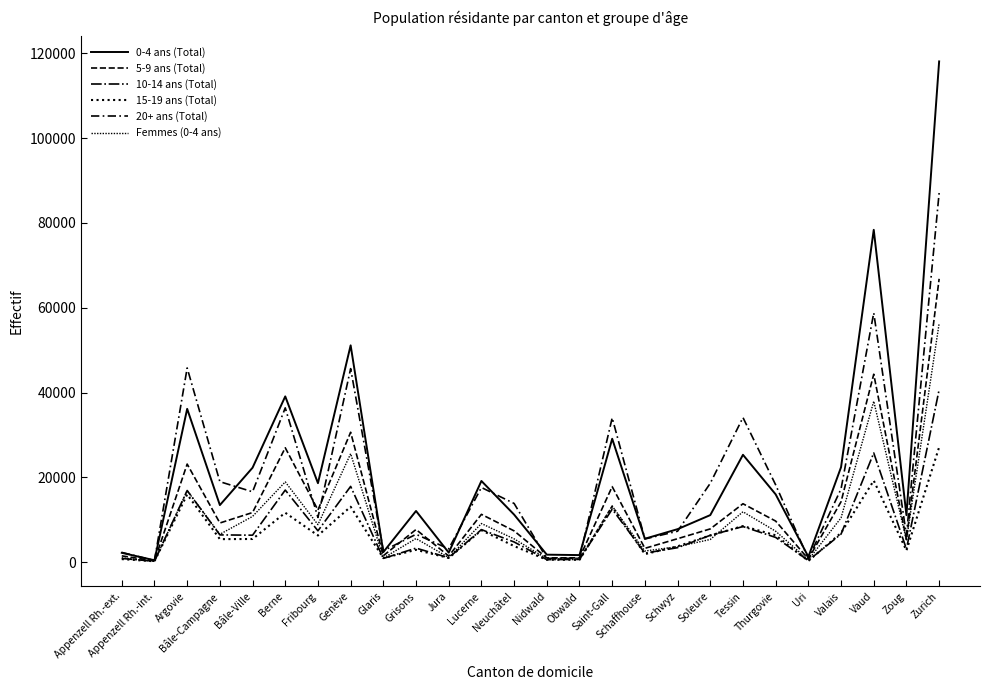

Which series has the widest spread of values?

0-4 ans (Total)